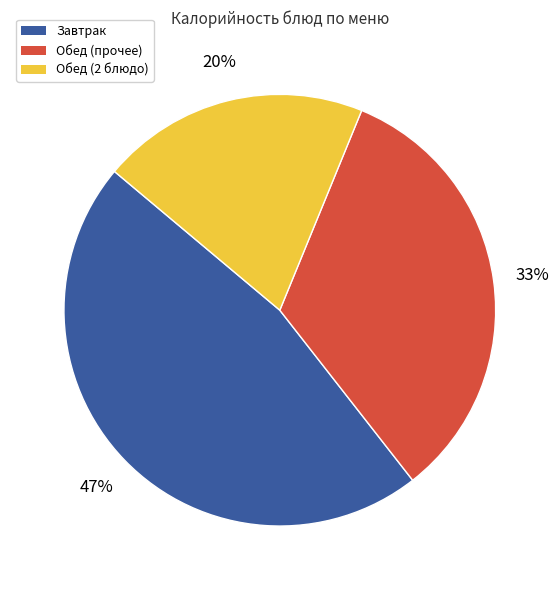

Does any single category account for the majority?

No